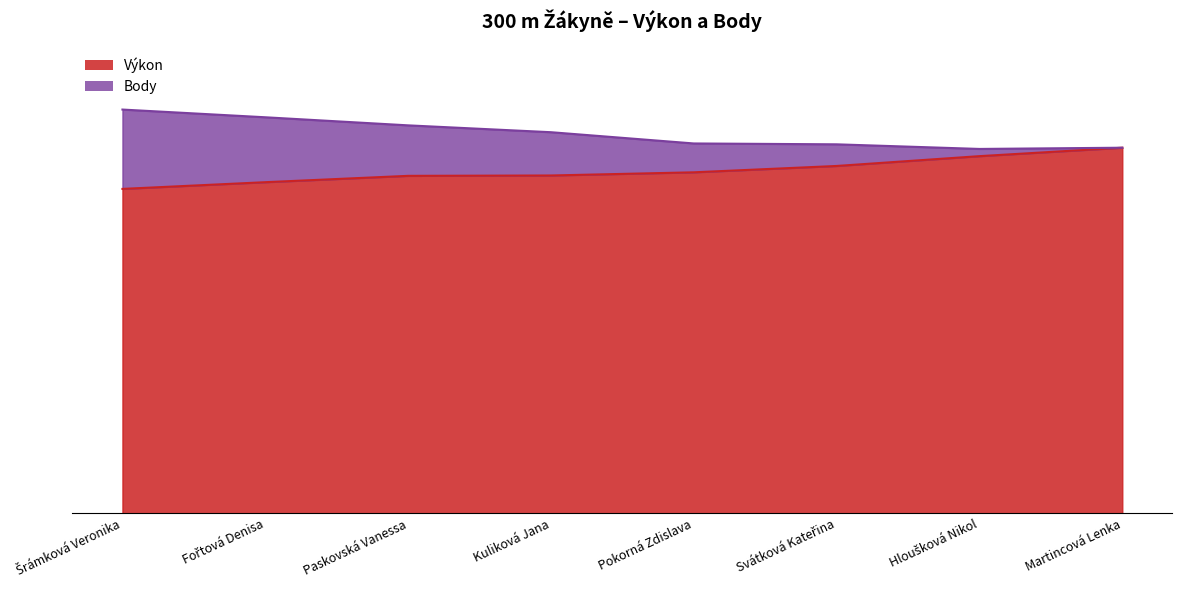

Does the chart have visible grid lines?

No